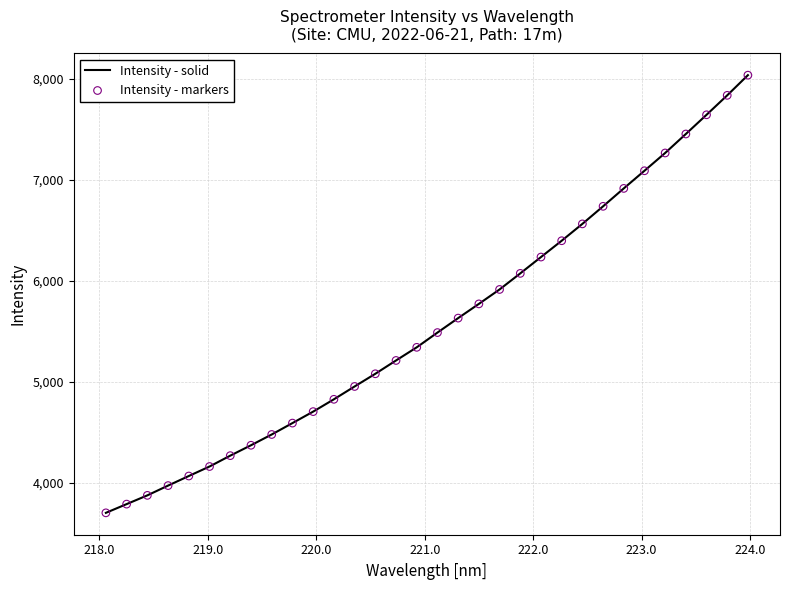

What is the difference between the maximum and minimum values?

4332.5